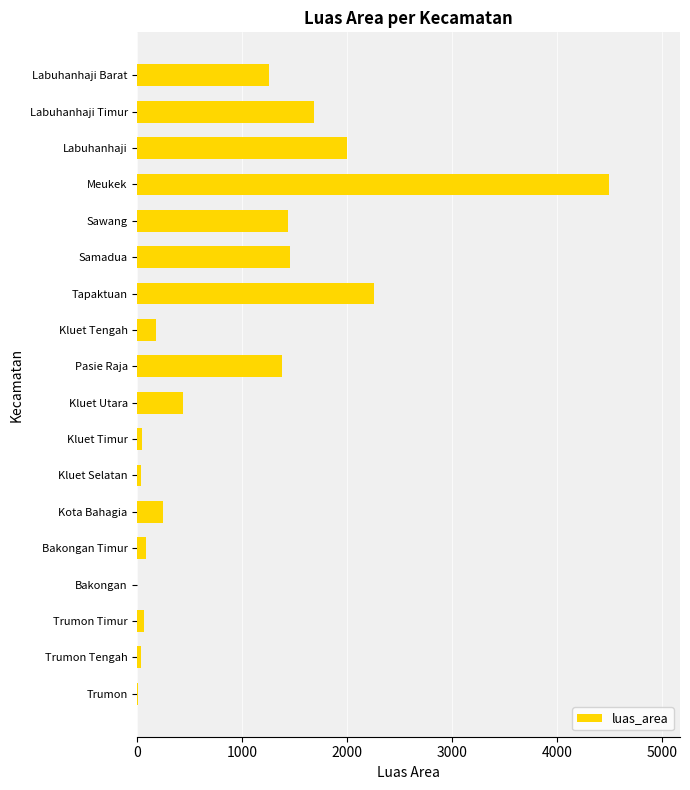

Approximately how many times larger is the value at Kluet Utara compared to Sawang?

0.3